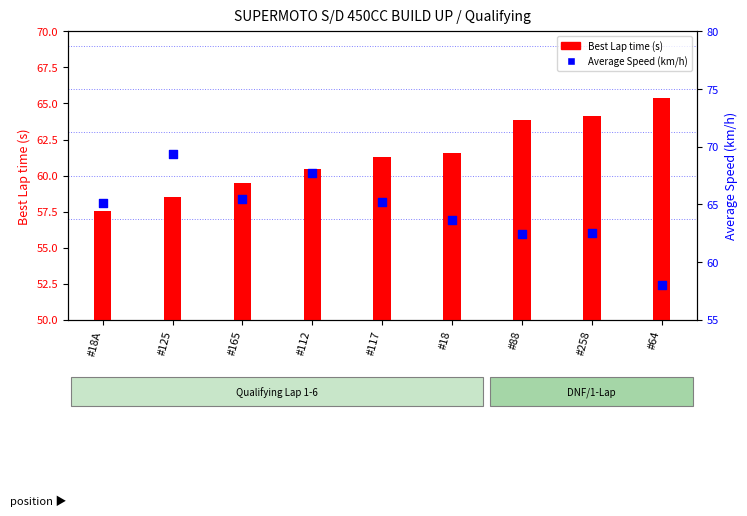

At which category is the sum across all series the highest?

#112